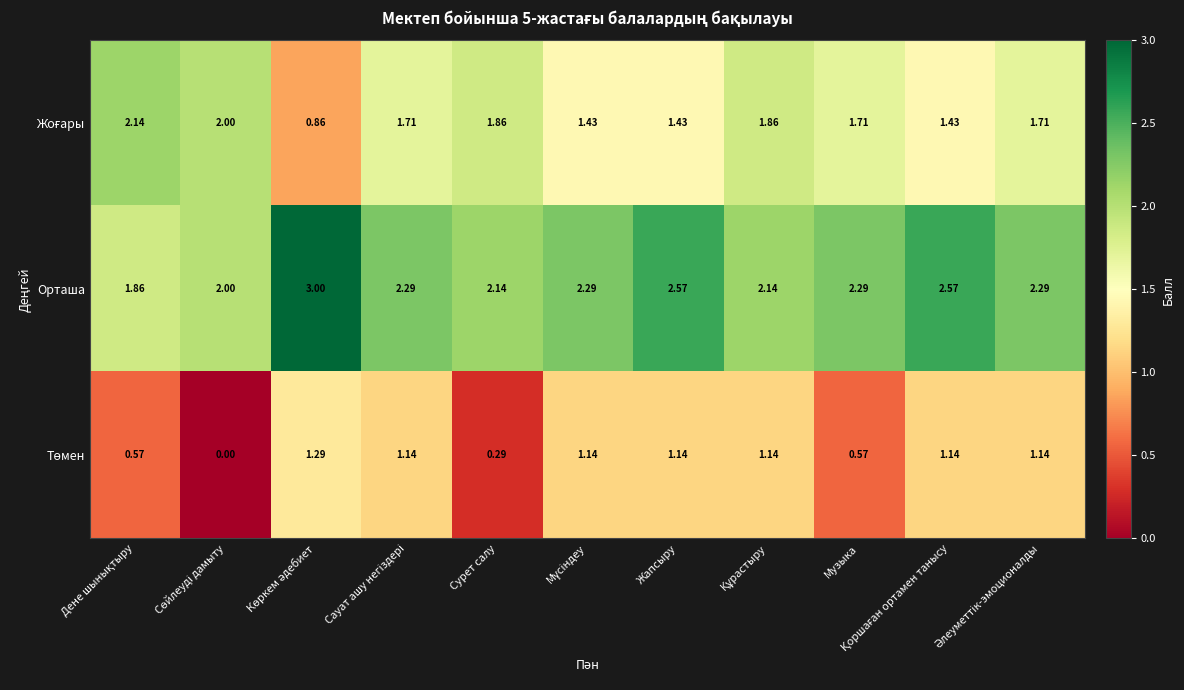

How many categories are shown in the chart?

11